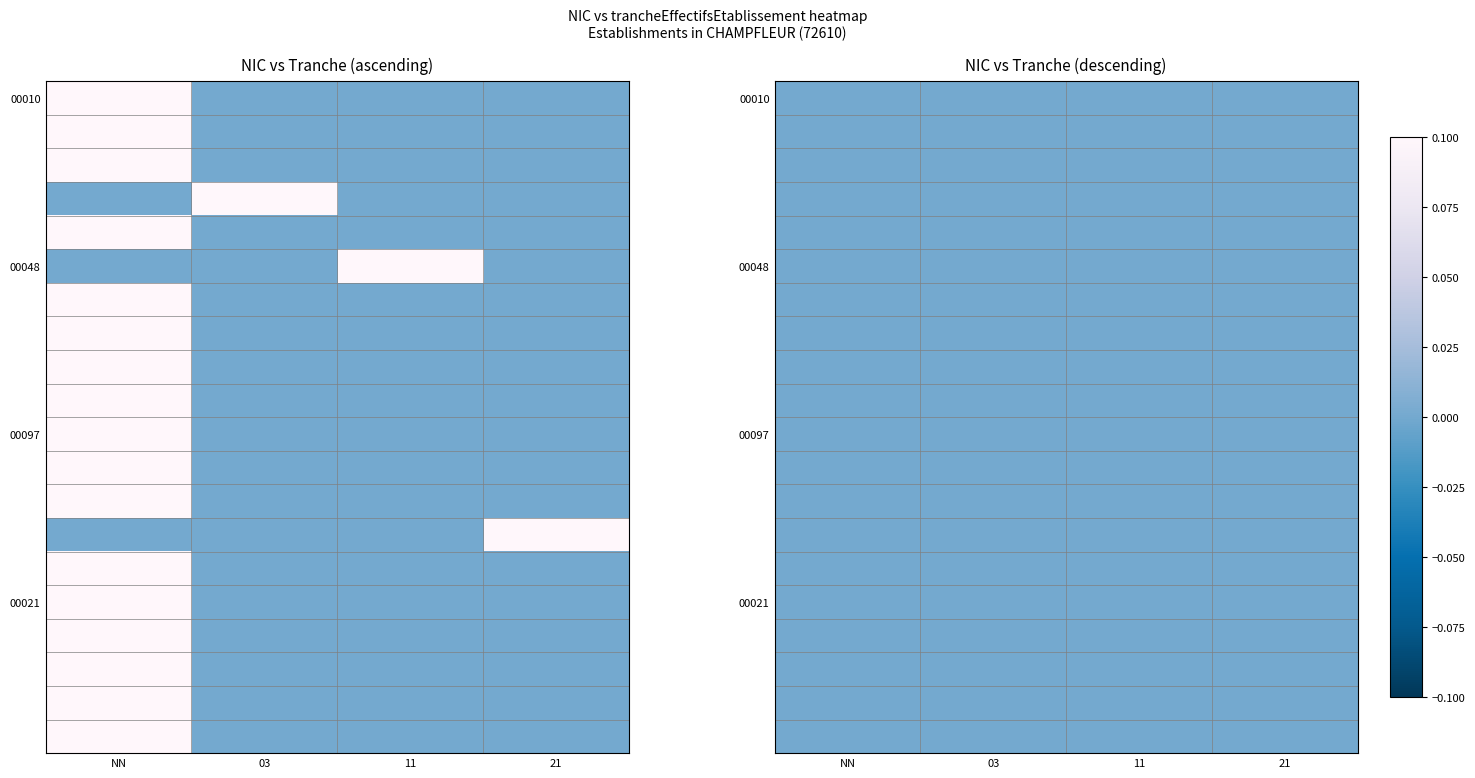

Reading left to right, what are all the values shown in this chart?

00010: NN=0.1	03=0.0	11=0.0	21=0.0
00014: NN=0.1	03=0.0	11=0.0	21=0.0
00022: NN=0.1	03=0.0	11=0.0	21=0.0
00030: NN=0.0	03=0.1	11=0.0	21=0.0
00038: NN=0.1	03=0.0	11=0.0	21=0.0
00048: NN=0.0	03=0.0	11=0.1	21=0.0
00055: NN=0.1	03=0.0	11=0.0	21=0.0
00063: NN=0.1	03=0.0	11=0.0	21=0.0
00071: NN=0.1	03=0.0	11=0.0	21=0.0
00089: NN=0.1	03=0.0	11=0.0	21=0.0
00097: NN=0.1	03=0.0	11=0.0	21=0.0
00105: NN=0.1	03=0.0	11=0.0	21=0.0
00012: NN=0.1	03=0.0	11=0.0	21=0.0
00020: NN=0.0	03=0.0	11=0.0	21=0.1
00015: NN=0.1	03=0.0	11=0.0	21=0.0
00021: NN=0.1	03=0.0	11=0.0	21=0.0
00025: NN=0.1	03=0.0	11=0.0	21=0.0
00026: NN=0.1	03=0.0	11=0.0	21=0.0
00019: NN=0.1	03=0.0	11=0.0	21=0.0
00050: NN=0.1	03=0.0	11=0.0	21=0.0